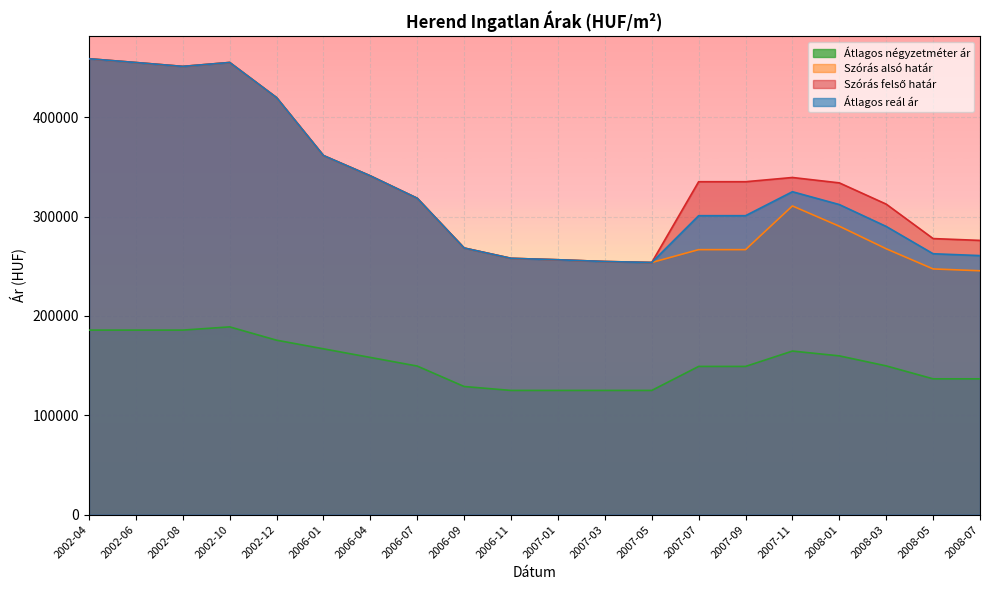

At which label is Szórás felső határ closest to 356254?

2006-01